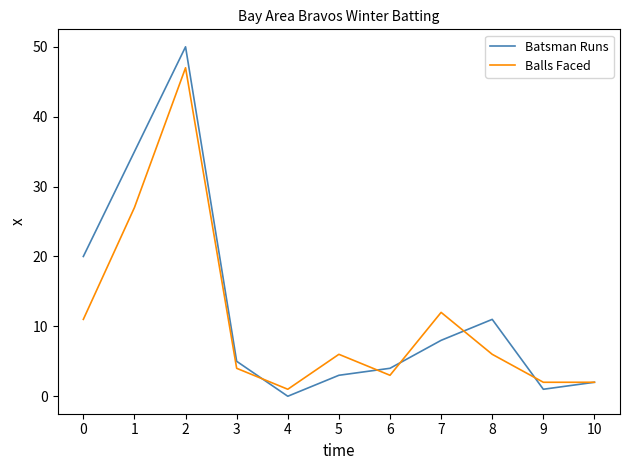

Is it true that Balls Faced equals 6 at 8?

True